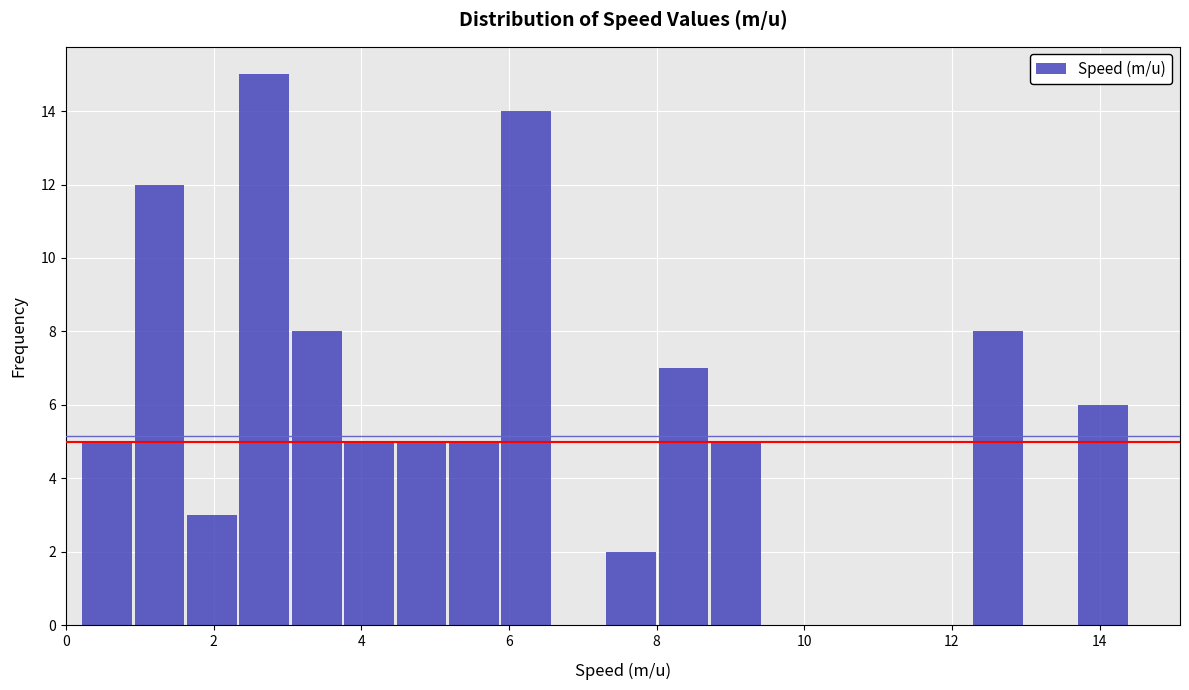

Read against the x-axis, roughly where is the centre of the tallest bar?

2.6